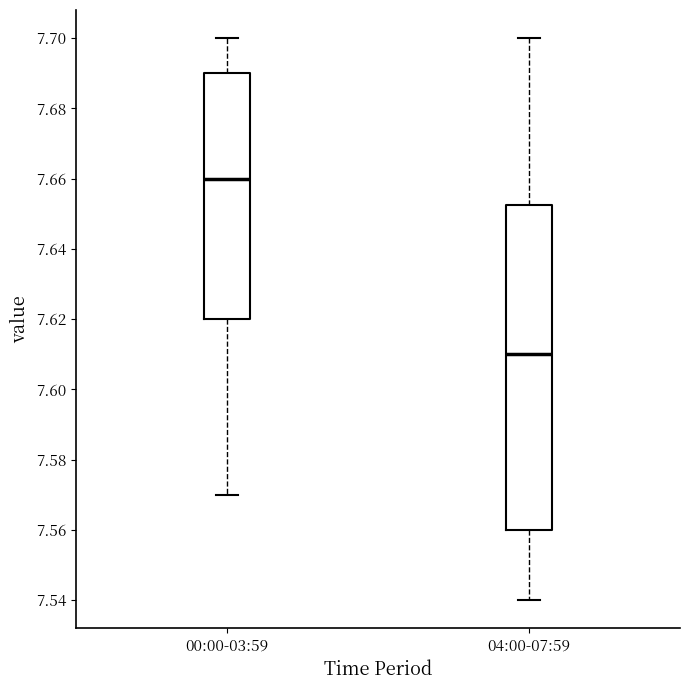

Reading left to right, transcribe this box plot: for each box, give where its median line is, the range the box spans, and where its two whiskers end, as read against the y-axis. The values are not printed on the chart, so give them approximately, as read against the axis.

00:00-03:59: median 7.660, box 7.620 to 7.690, whiskers 7.570 to 7.700
04:00-07:59: median 7.610, box 7.560 to 7.652, whiskers 7.540 to 7.700